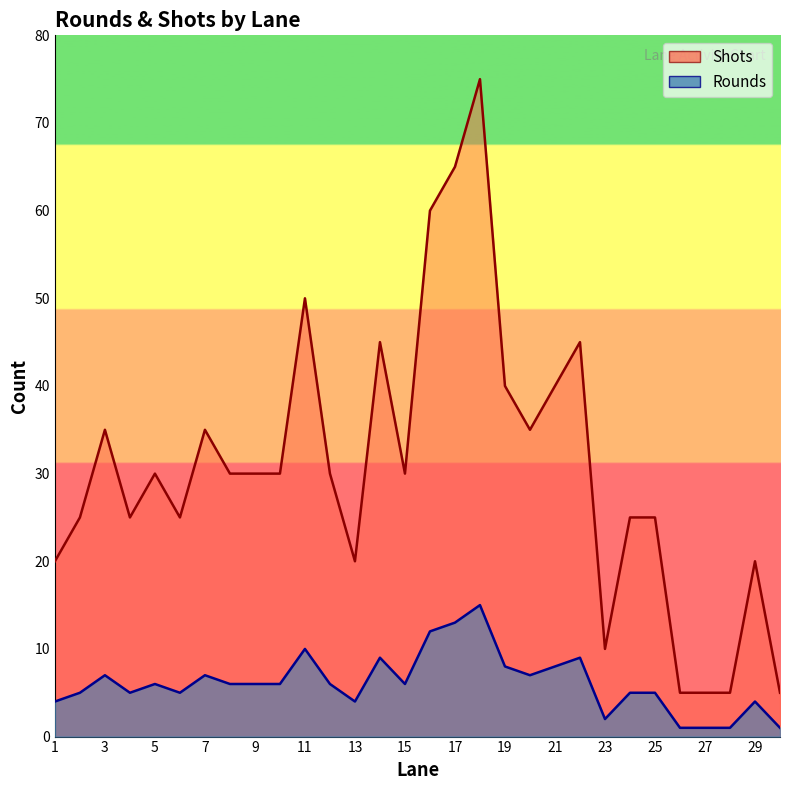

How many lines are shown in the chart?

2